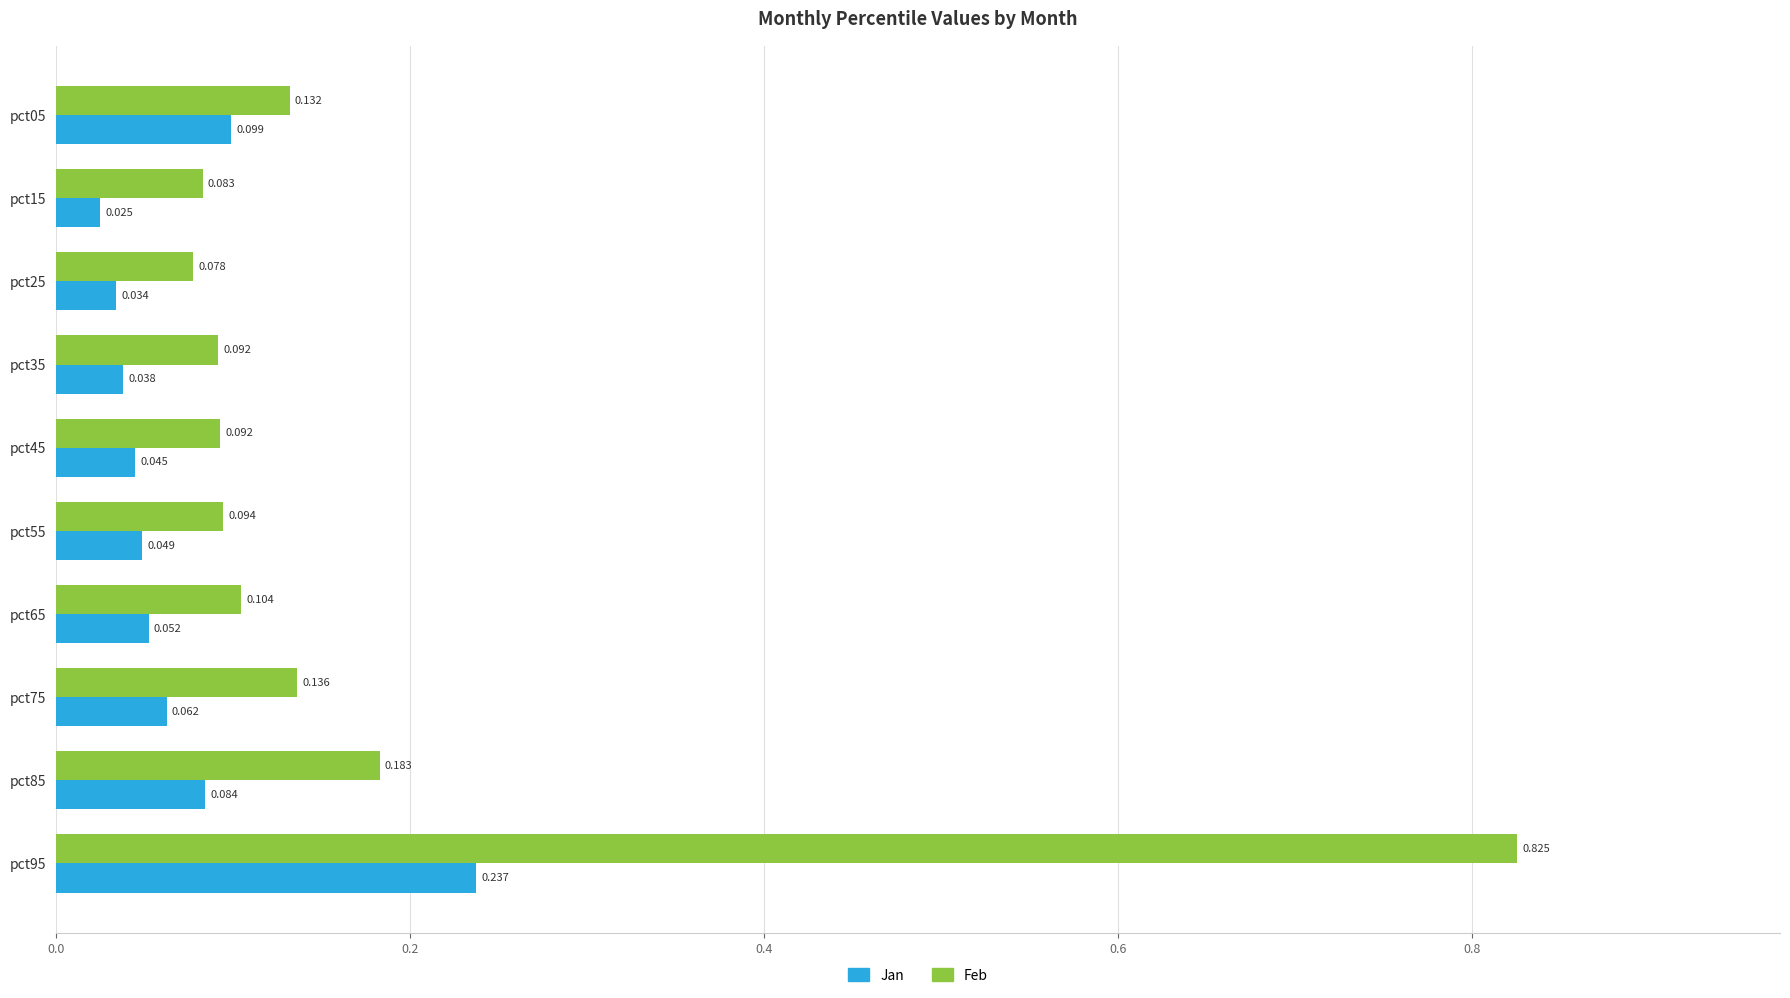

List the series in order of their overall mean, lowest first.

Jan, Feb